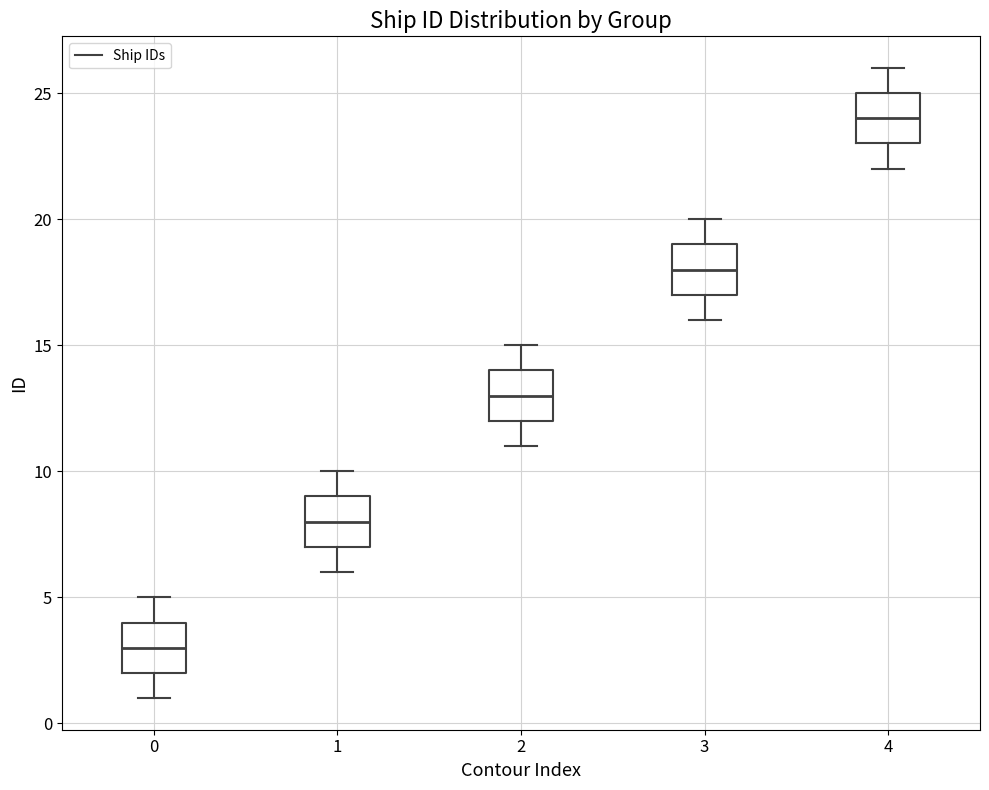

Reading left to right, transcribe this box plot: for each box, give where its median line is, the range the box spans, and where its two whiskers end, as read against the y-axis. The values are not printed on the chart, so give them approximately, as read against the axis.

0: median 3, box 2 to 4, whiskers 1 to 5
1: median 8, box 7 to 9, whiskers 6 to 10
2: median 13, box 12 to 14, whiskers 11 to 15
3: median 18, box 17 to 19, whiskers 16 to 20
4: median 24, box 23 to 25, whiskers 22 to 26